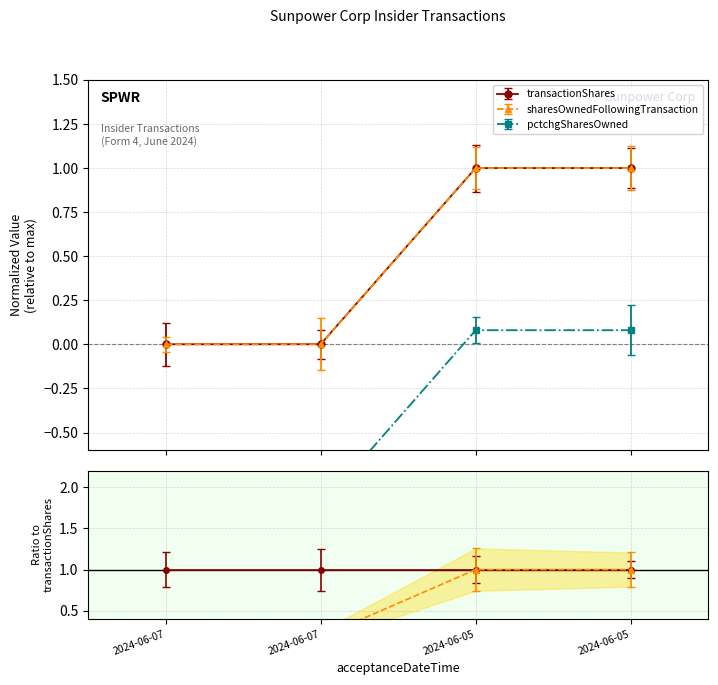

What position from the right is 2024-06-05 16:05:23?

2